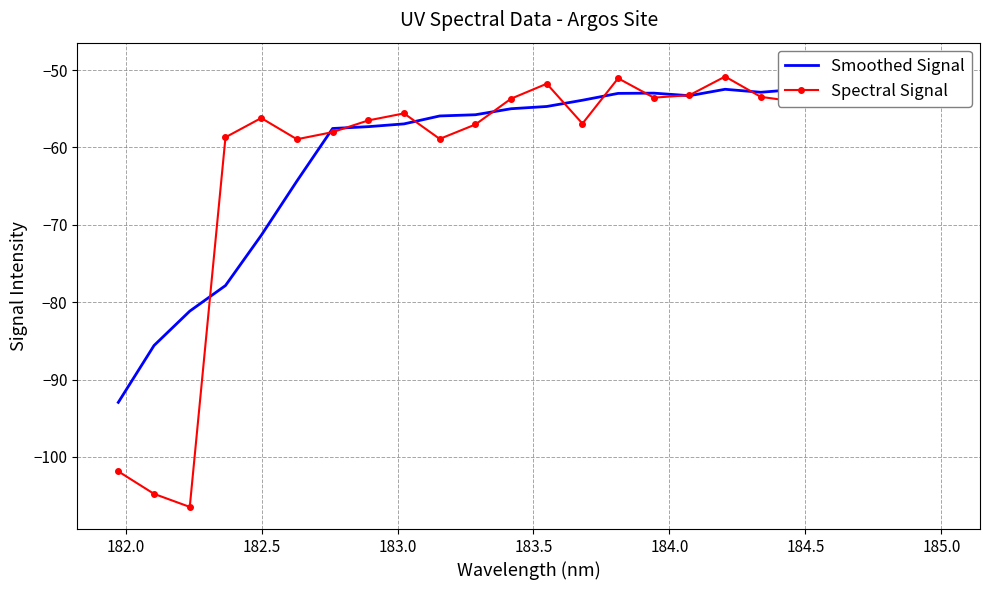

How many values in the Smoothed Signal series are below -54?

13